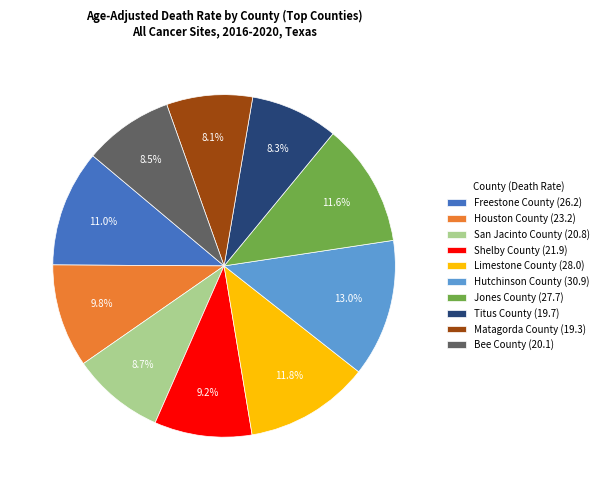

To the nearest percent, what portion does Houston County represent?

10%